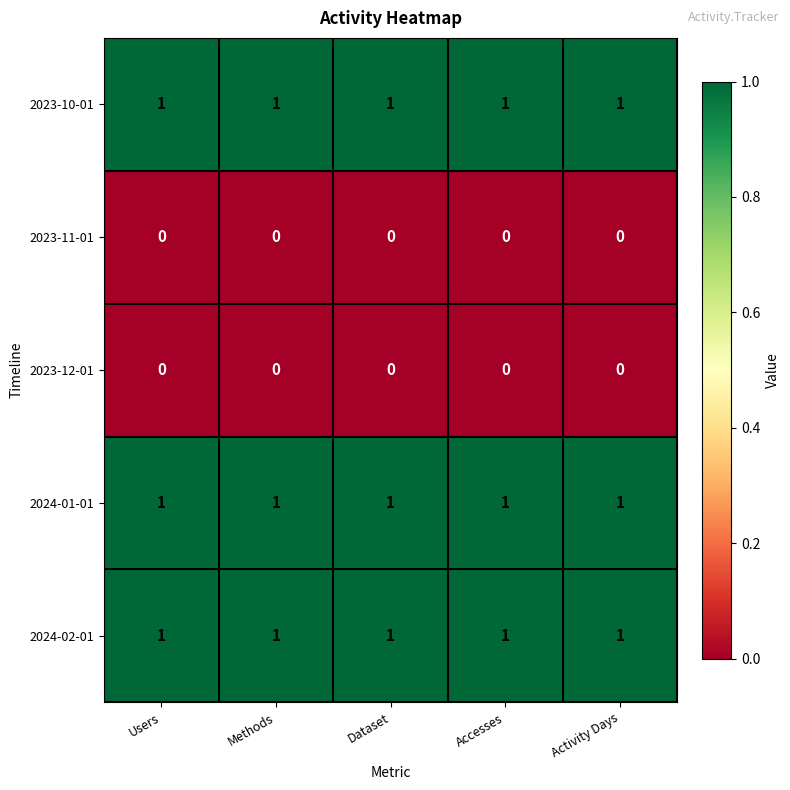

True or false: 2023-10-01 has a value of 0 at Accesses.

False